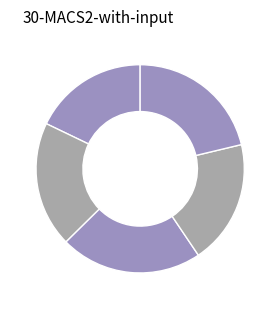

How many slices are in this pie chart?

5